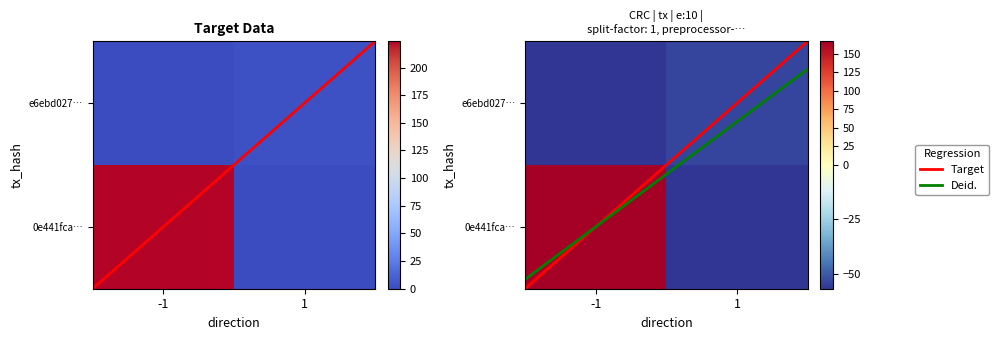

How many data points in e6ebd0279695432b6419e4ee96c578095c3dd56 are less than 3?

1